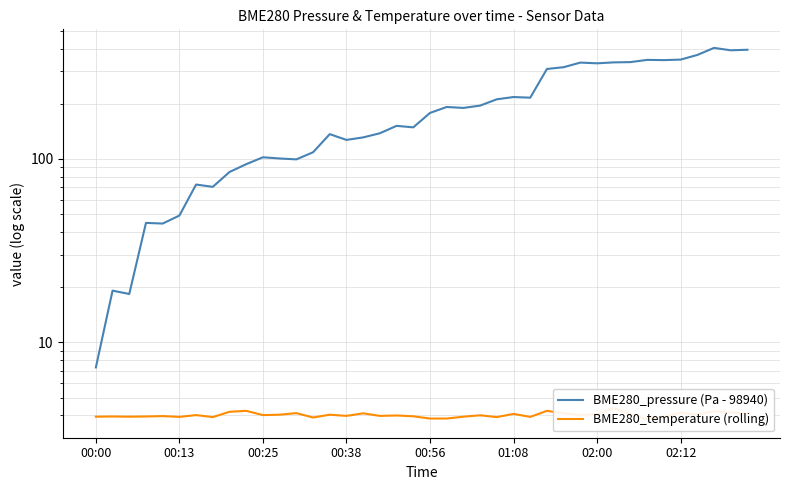

Is the value of BME280_temperature (rolling) at 25 greater than the value of BME280_pressure (Pa - 98940) at 02:00?

No